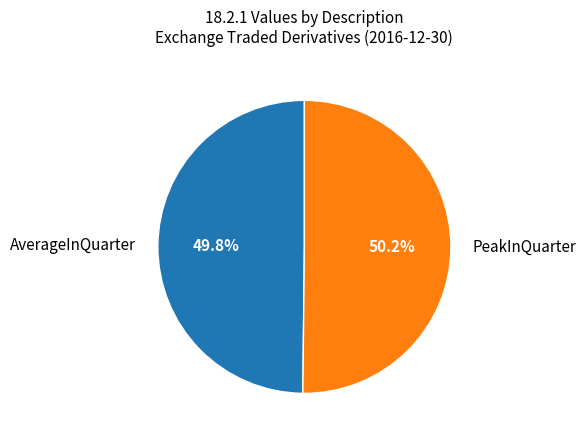

Is it true that PeakInQuarter is 50% of the pie?

True